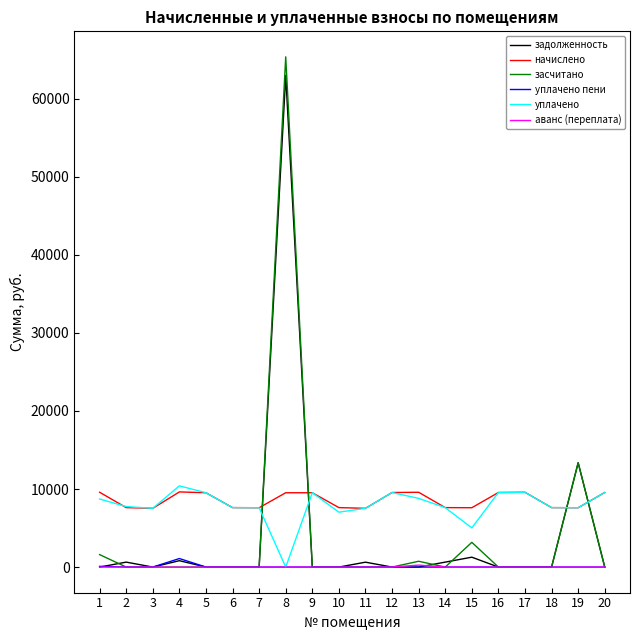

What is the greatest value displayed?

65372.8